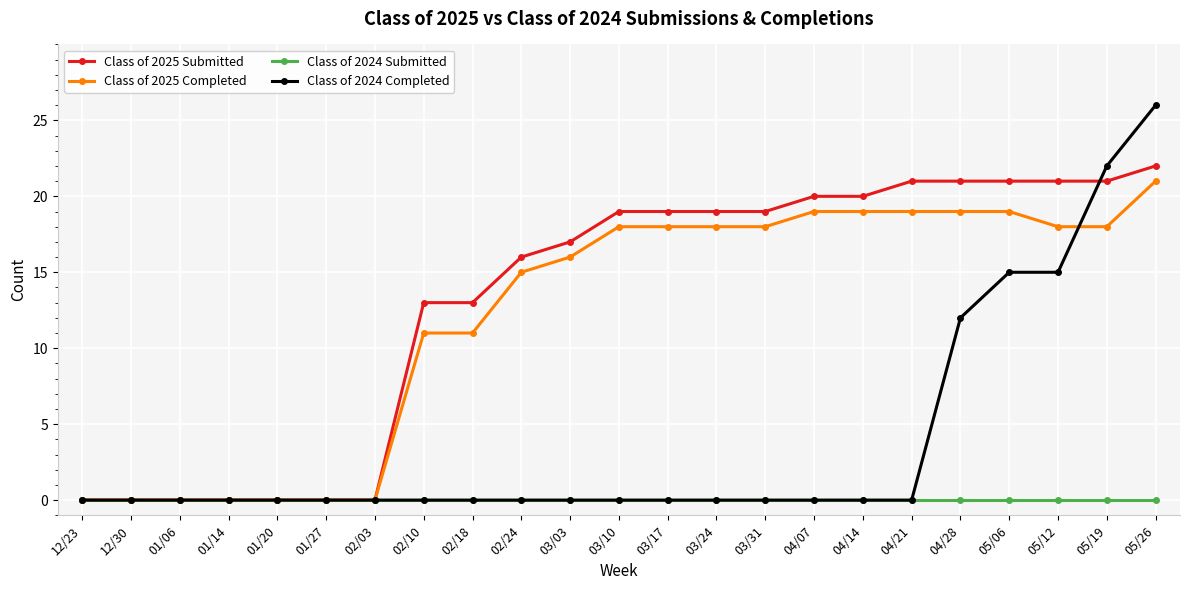

At which label does Class of 2025 Completed reach its peak?

05/26